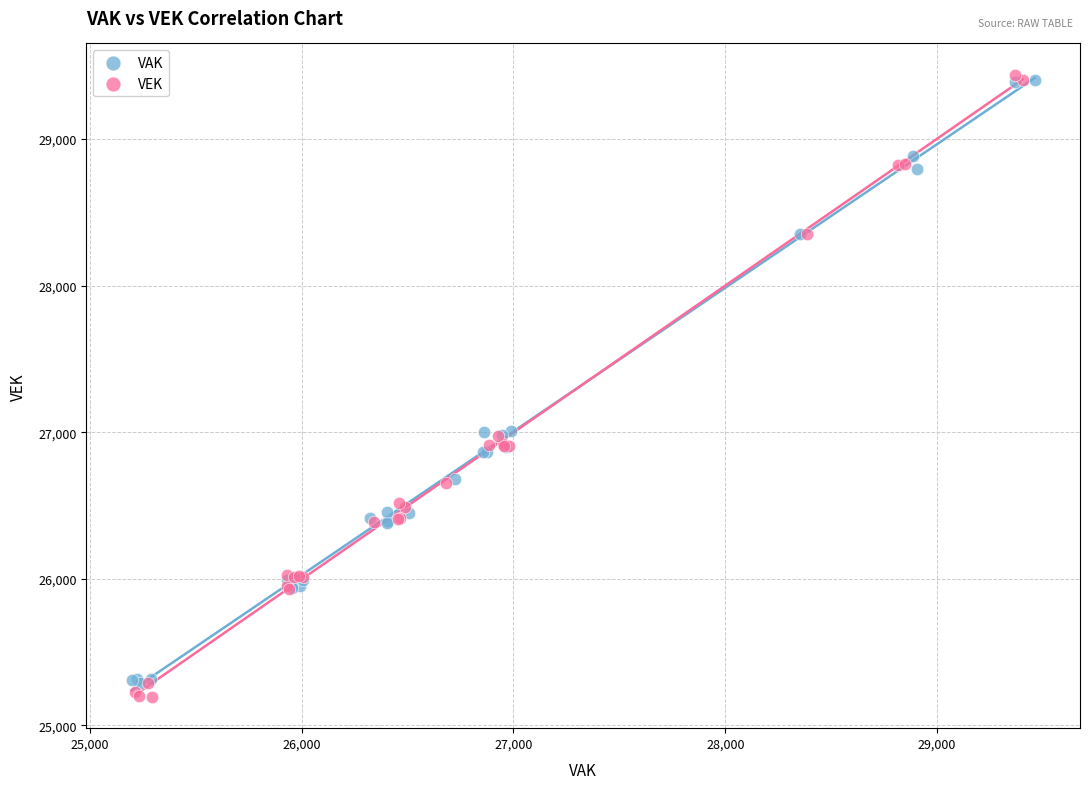

Which series has the widest spread of Y values?

VEK